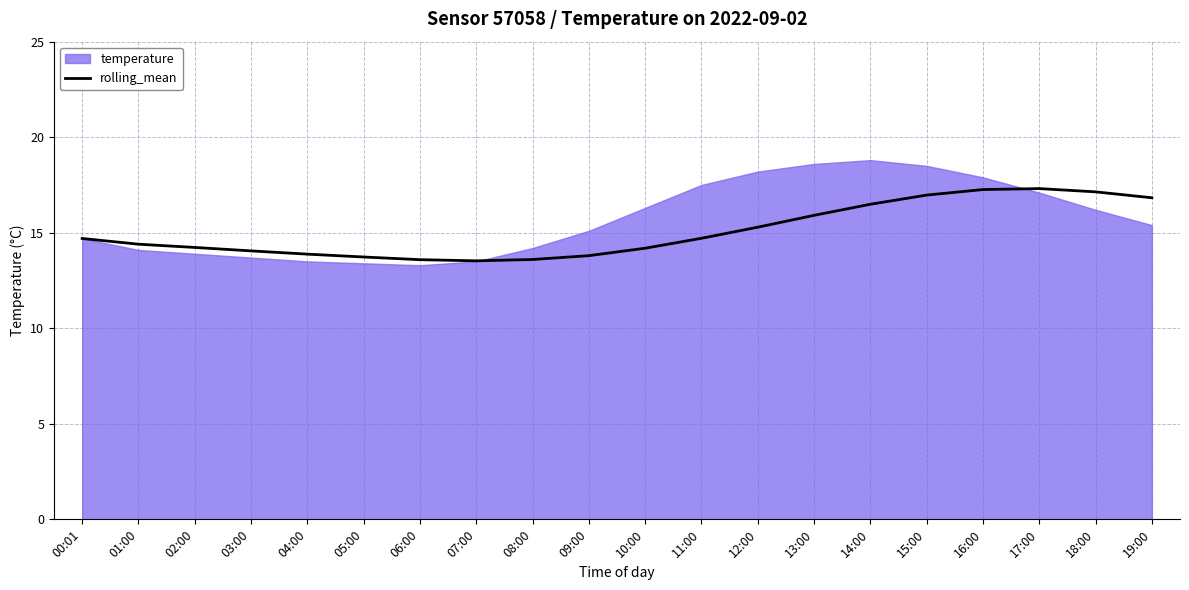

Read the value at 06:00.

13.6